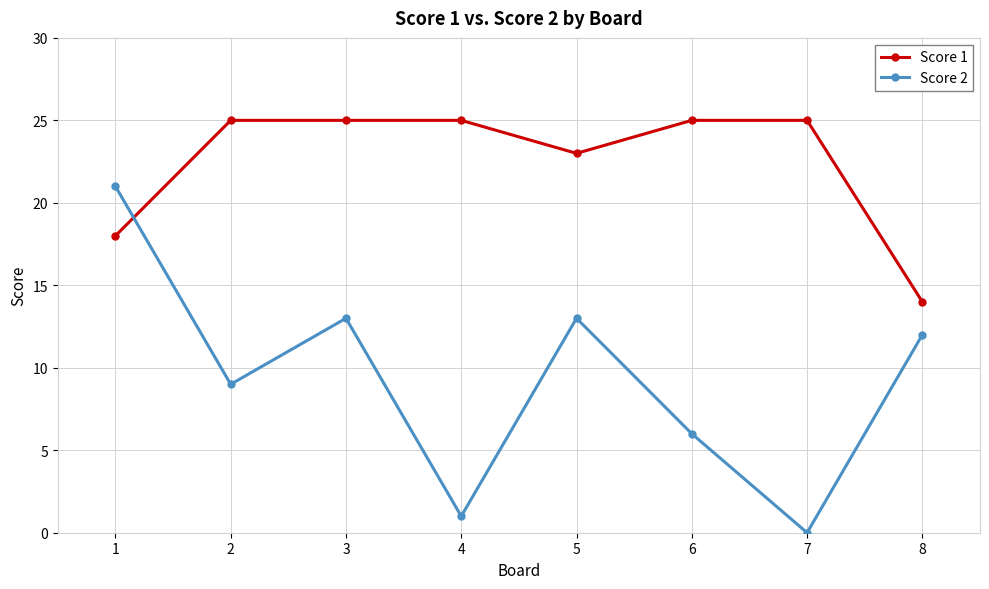

How many series are shown in this chart?

2